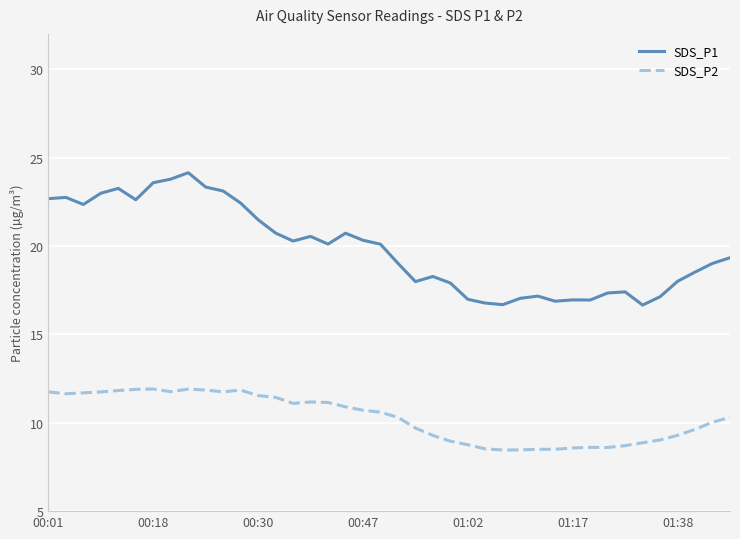

Which series has the largest total across all categories?

SDS_P1